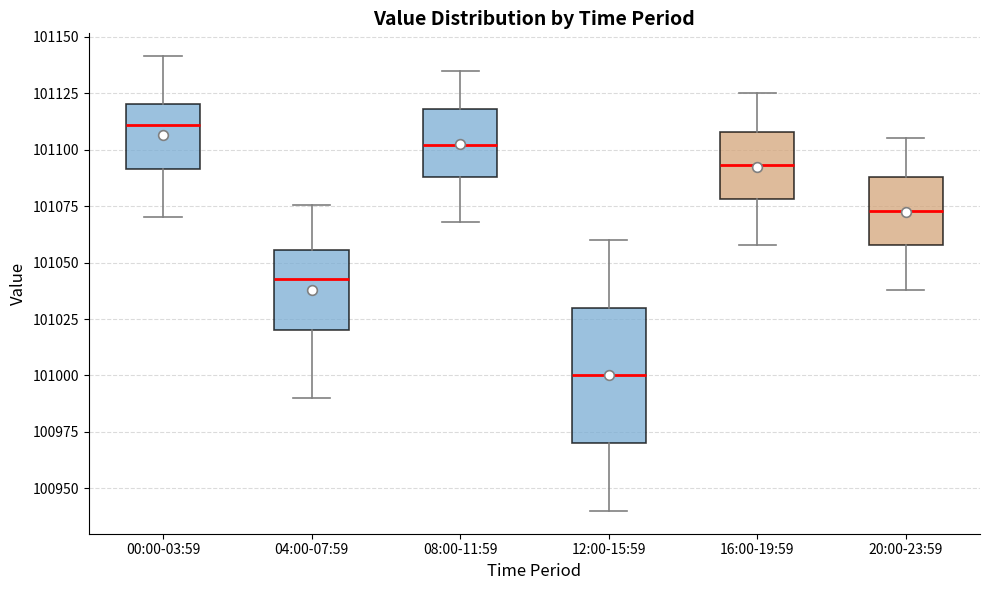

Which box is the tallest, from its lower edge to its upper edge?

12:00-15:59